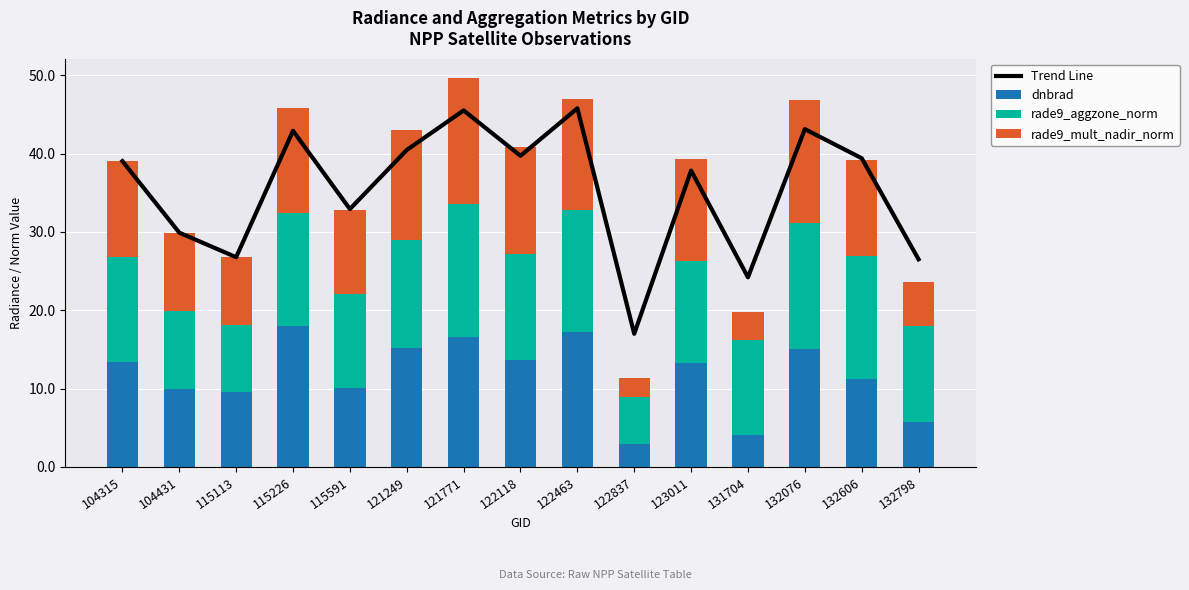

Is the value of Trend Line at 121771 greater than the value of dnbrad at 121249?

Yes